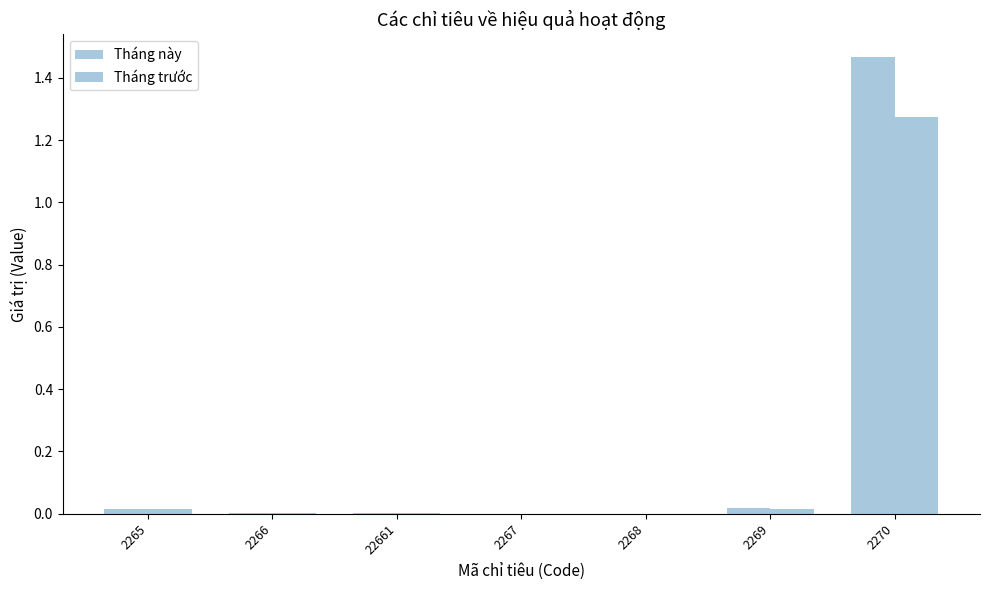

Are the bars grouped side by side (vs. stacked)?

Yes